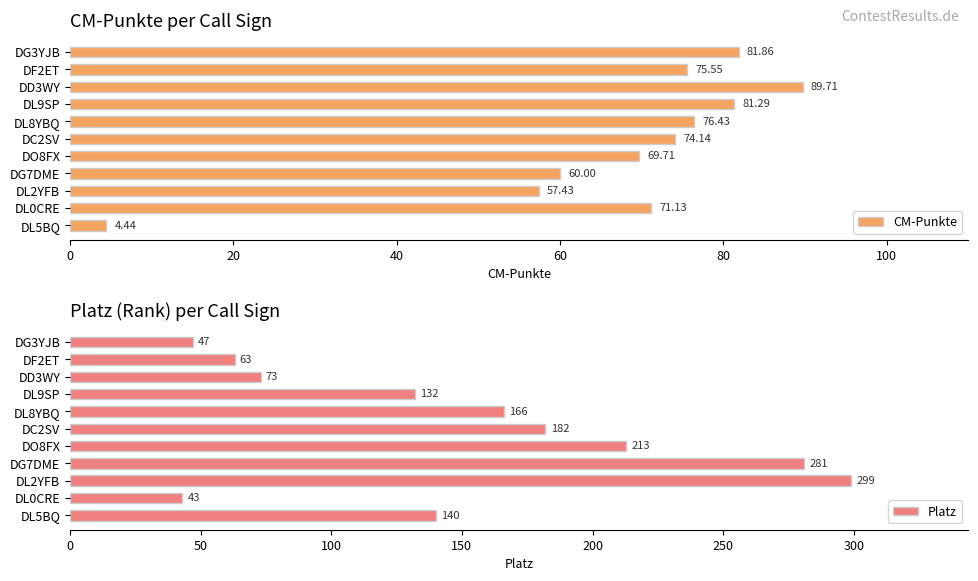

List the series in order of their overall mean, lowest first.

CM-Punkte, Platz